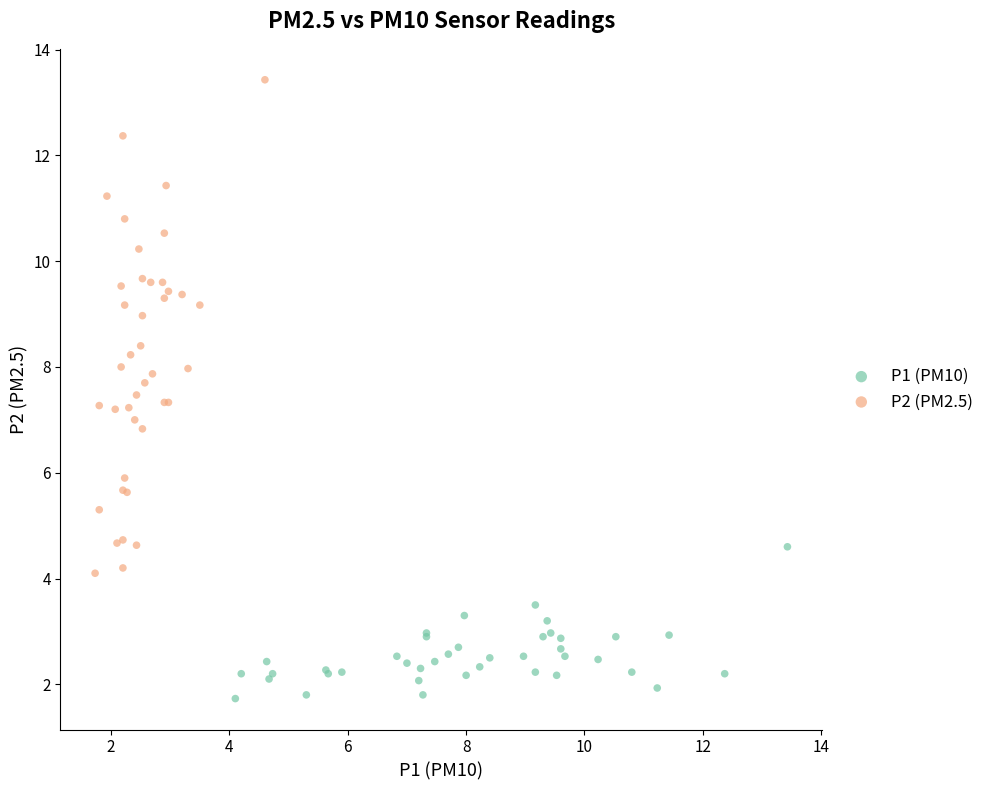

Which series has the largest Y range (max minus min)?

P2 (PM2.5)